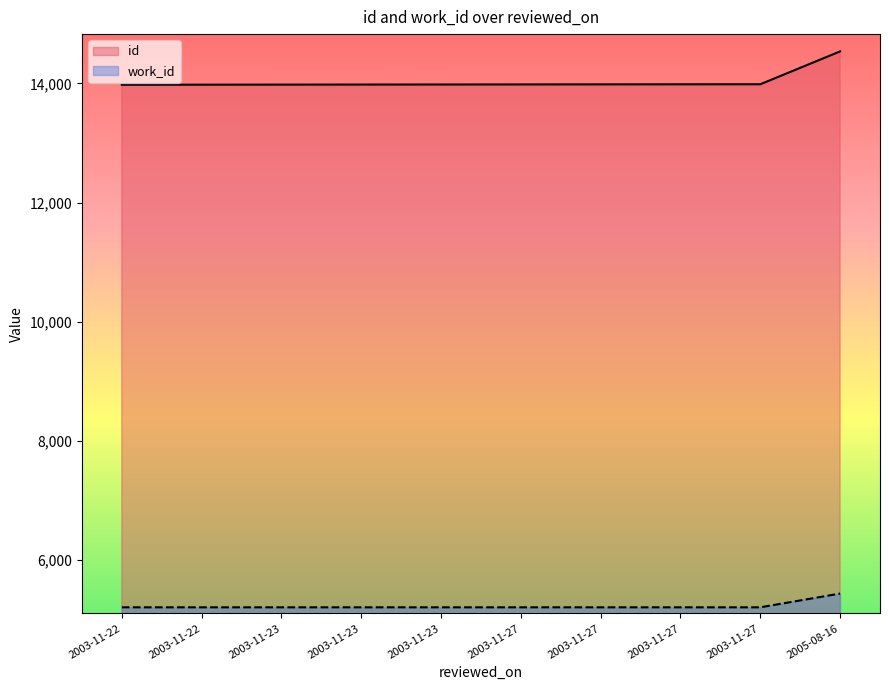

True or false: id and work_id cross at least once.

False